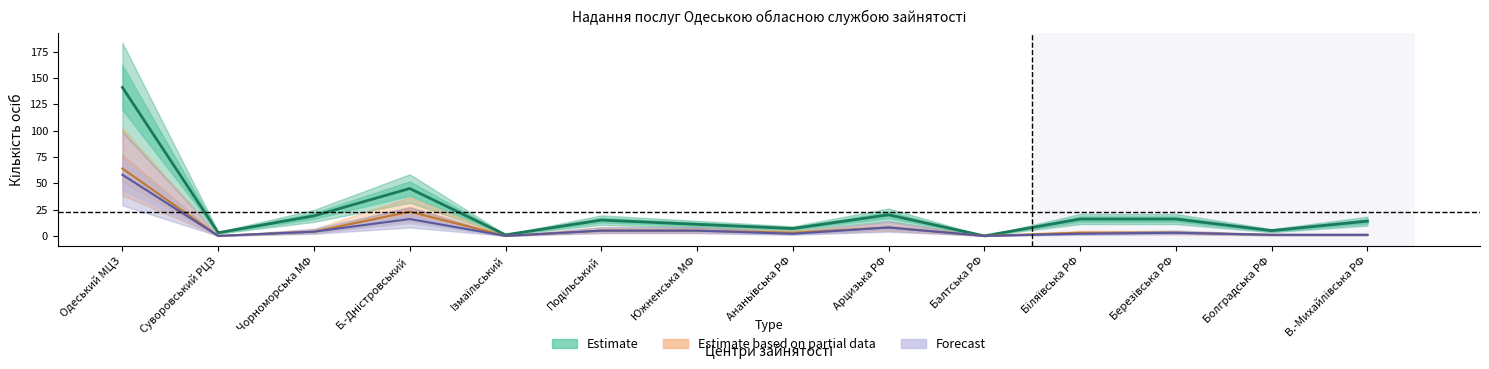

Which has a higher value, Iзмаїльський or Б.-Днiстровський?

Б.-Днiстровський